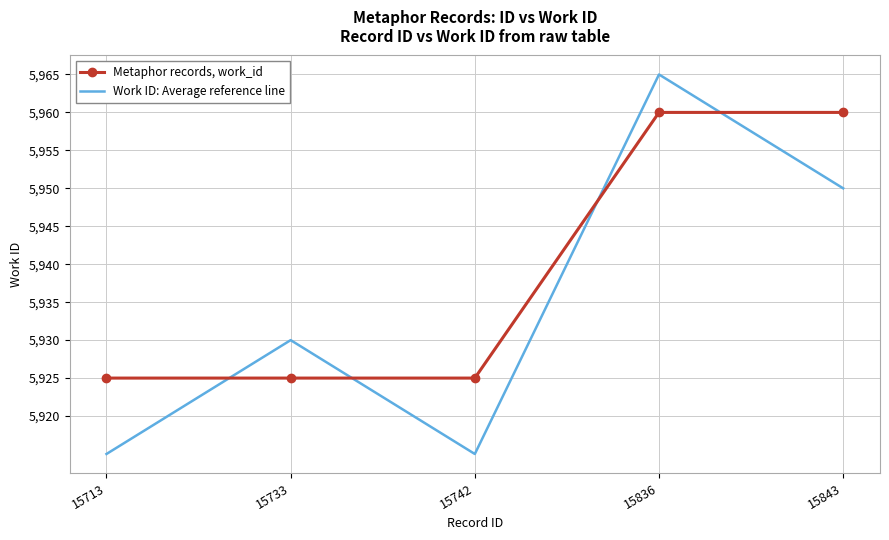

How many series are shown in this chart?

2